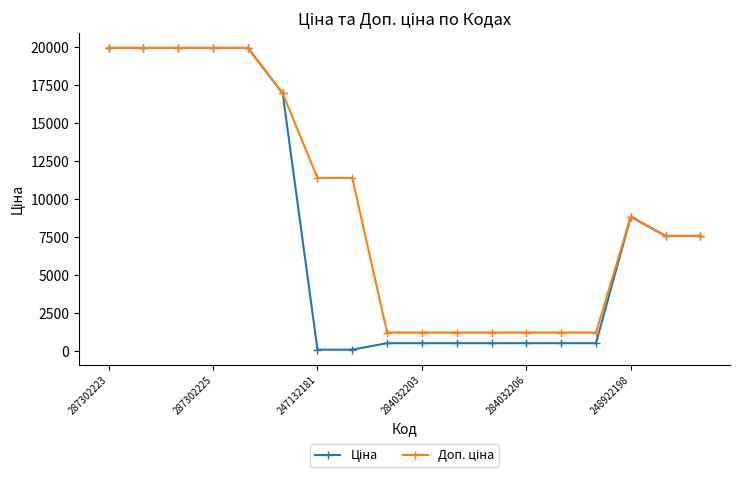

What is the greatest value displayed?

19964.2